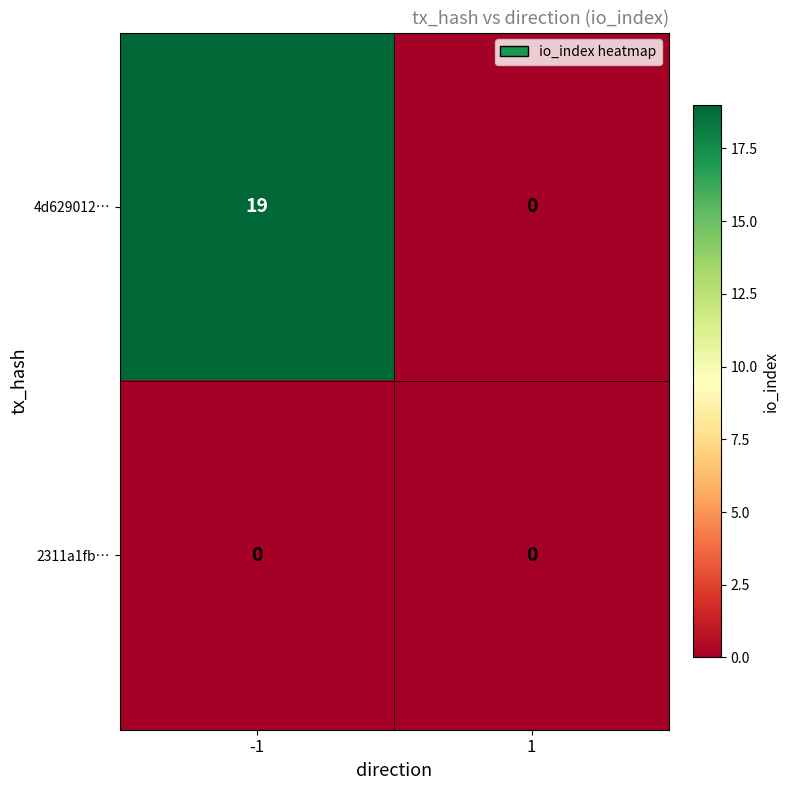

Reading left to right, extract all data points from this chart.

4d629012…: 19	0
2311a1fb…: 0	0